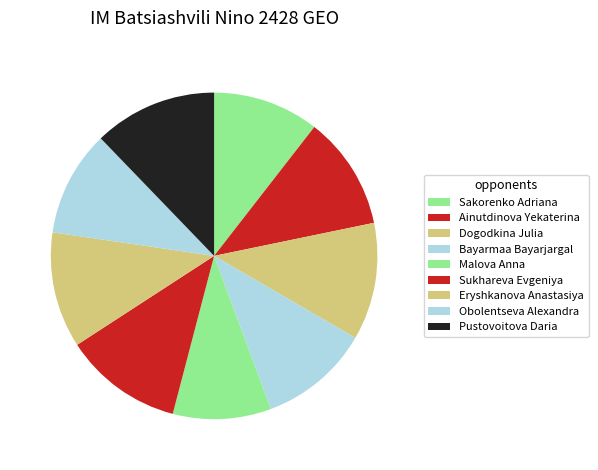

To the nearest percent, what is the combined percentage of Sukhareva Evgeniya and Pustovoitova Daria?

24%